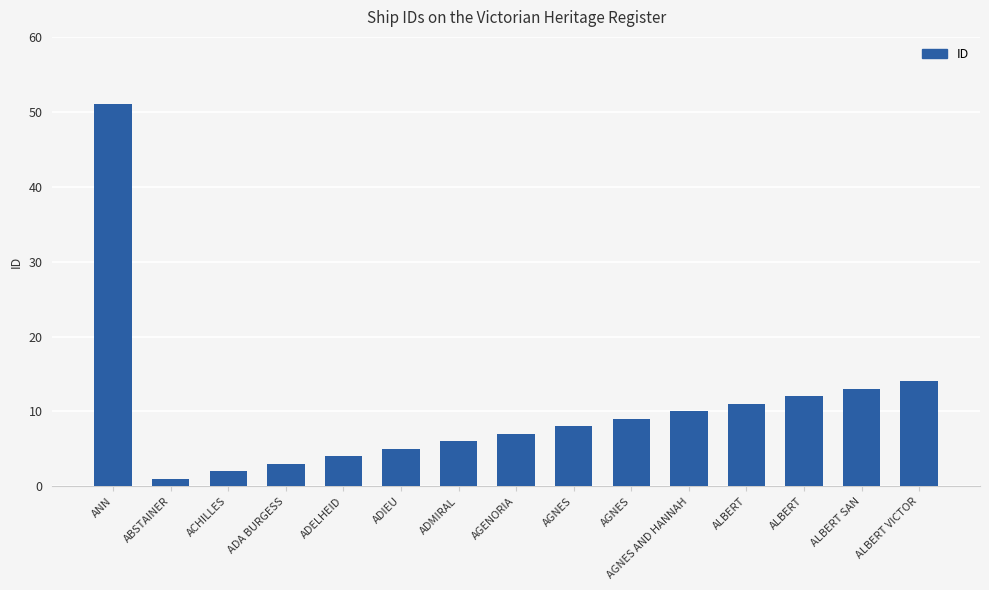

What is the difference between the maximum and minimum values?

50